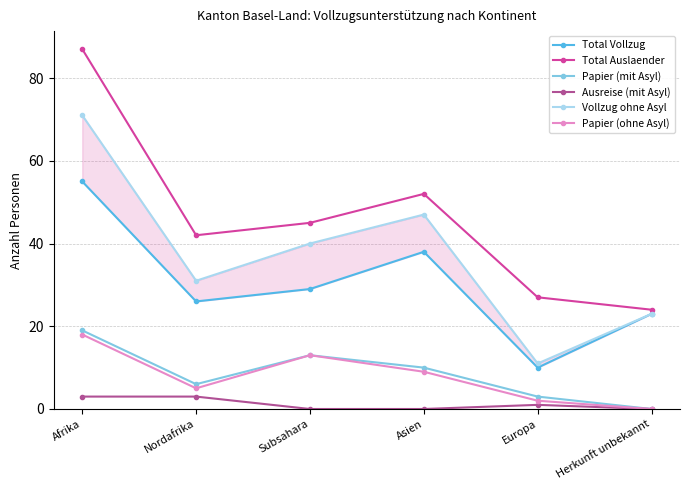

How many data points does each series have?

6